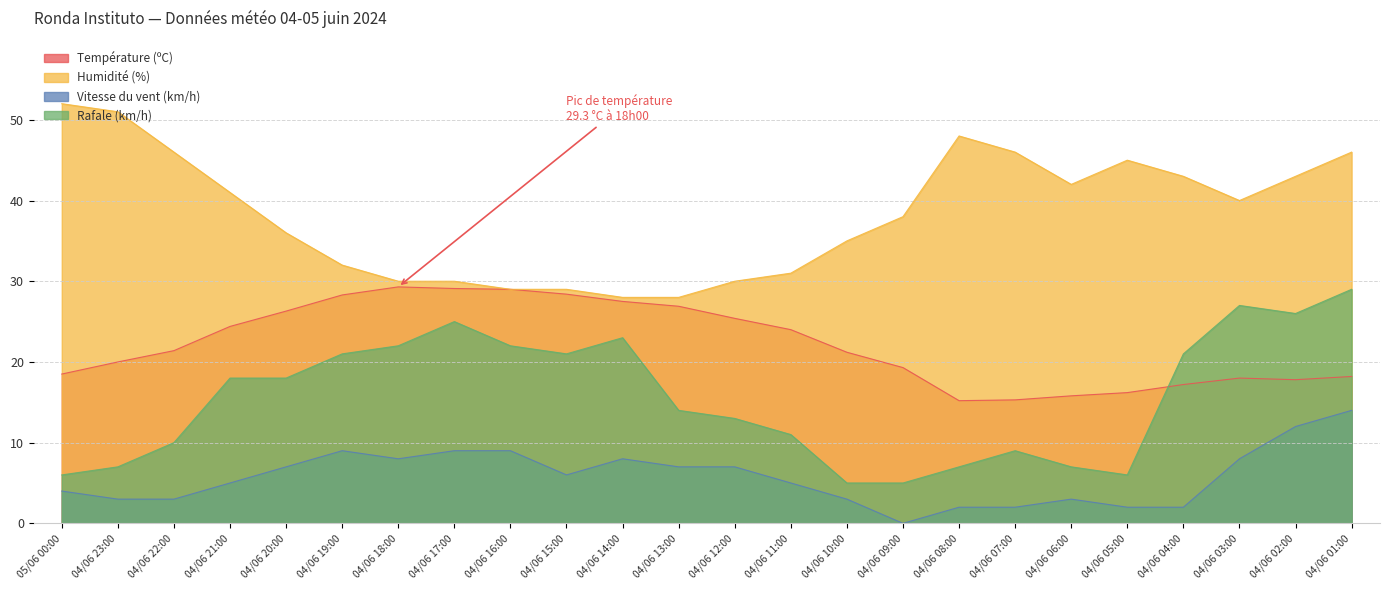

True or false: Humidité (%) has a value of 73.0 at 04/06 07:00.

False